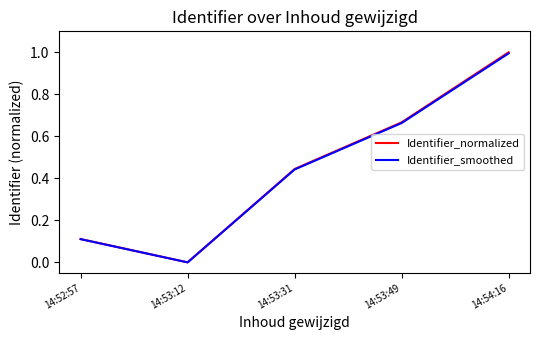

What position from the left is 14:53:31?

3